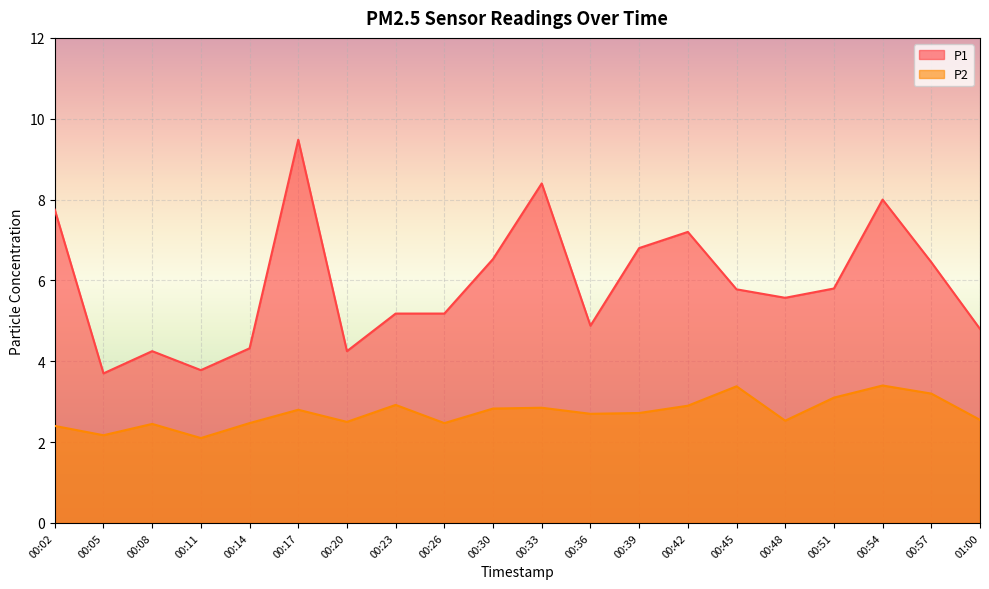

How many lines are shown in the chart?

2